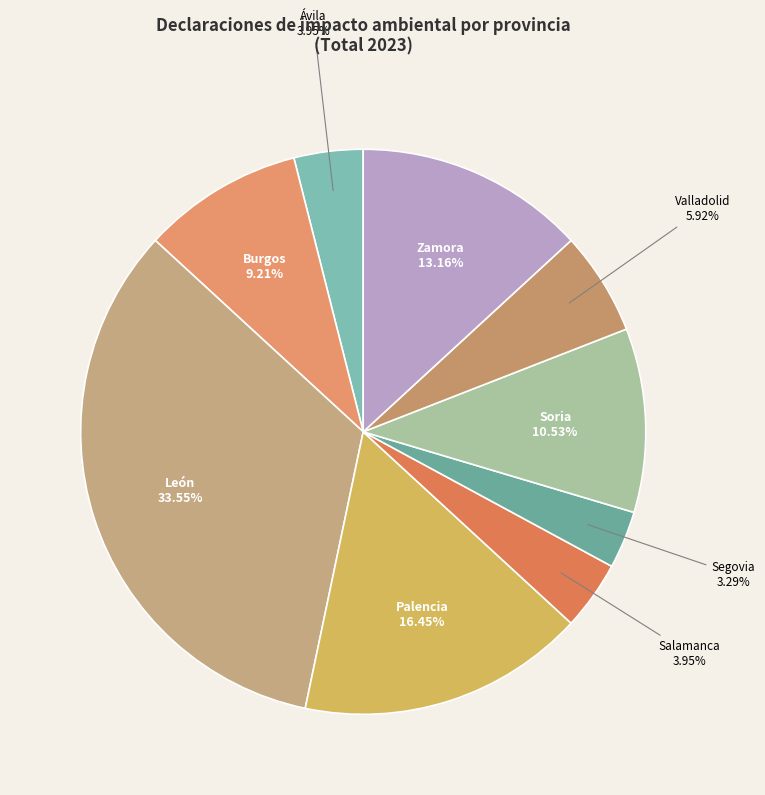

Is there a majority slice in this chart?

No